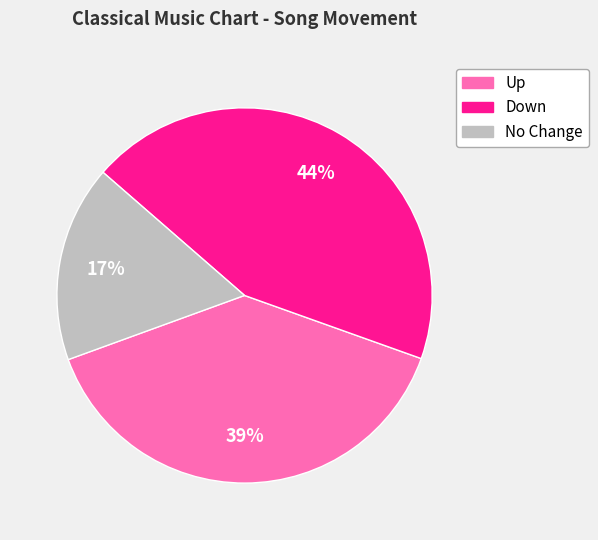

Is there a majority slice in this chart?

No